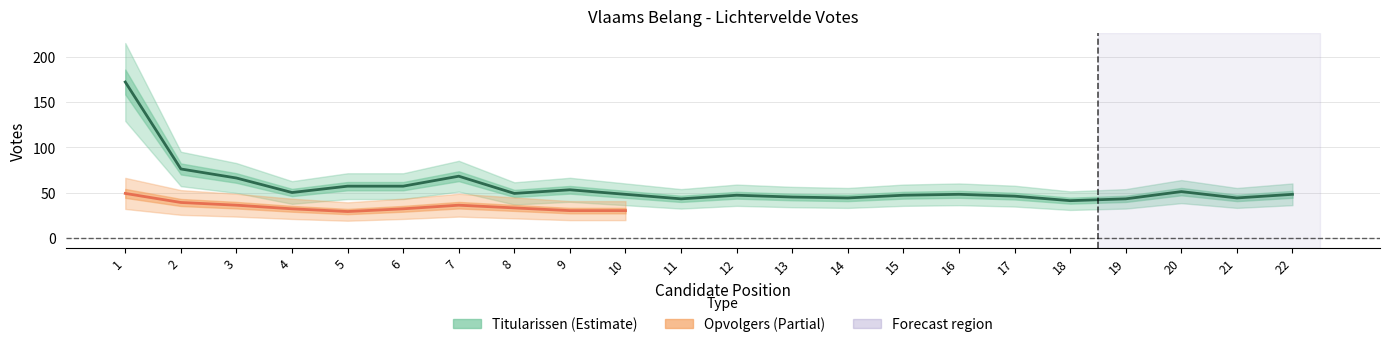

What is the approximate value at 22, to the nearest 10?

50